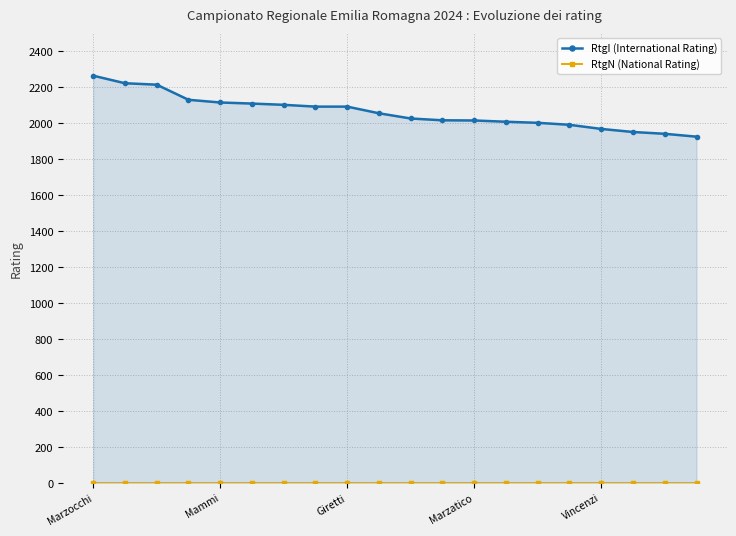

What is the difference between the second highest and second lowest values in the RtgI (International Rating) series?

281